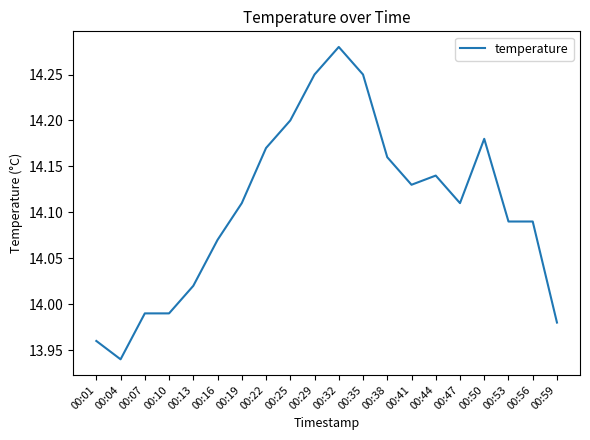

The value at 00:10 is 23.4. True or false?

False